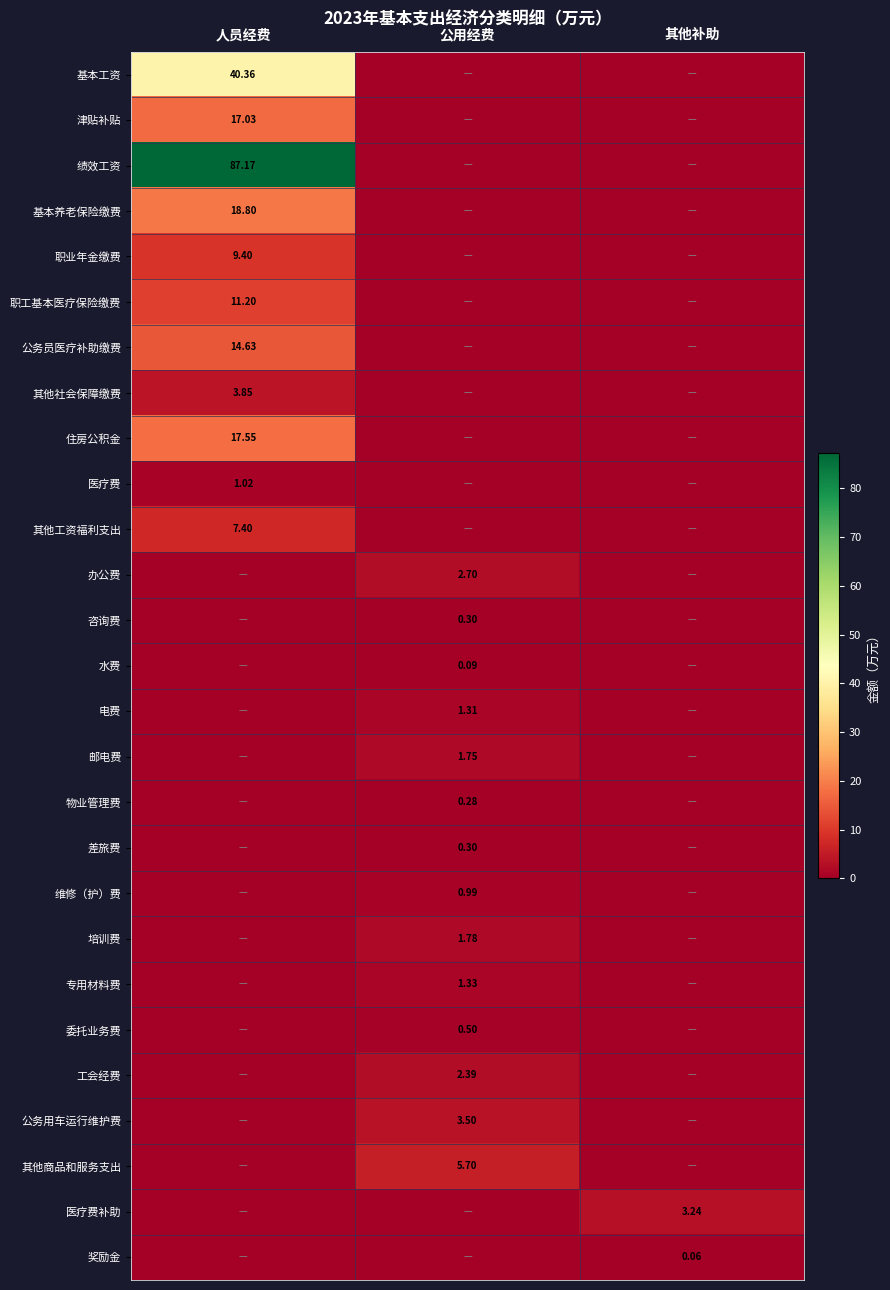

What is the difference between the highest and lowest values at 其他补助?

3.2